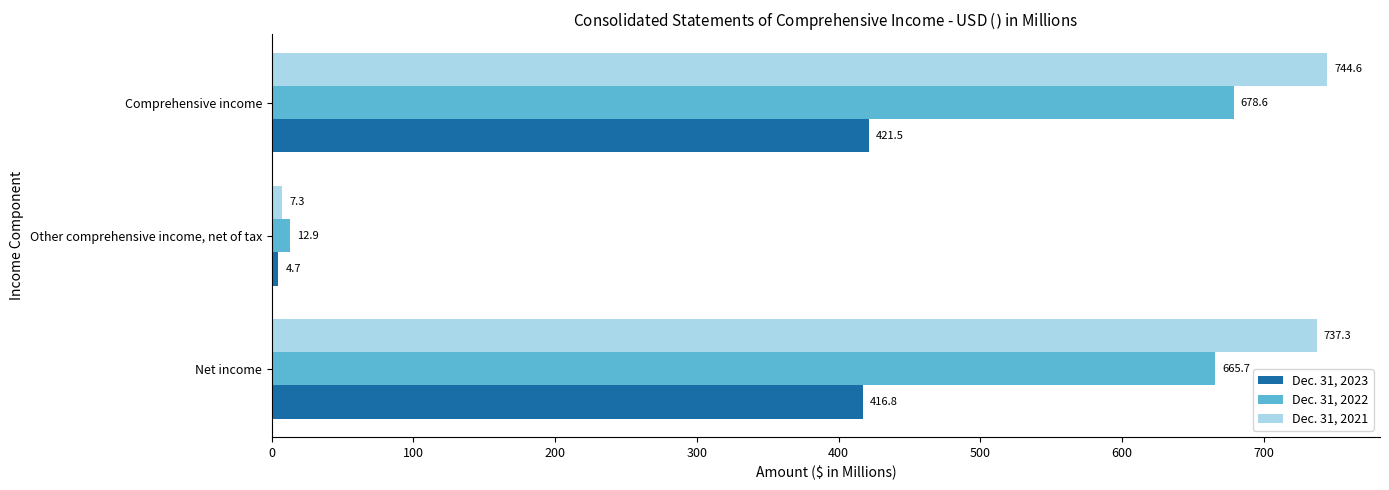

What is the sum of all Dec. 31, 2022 values?

1357.2